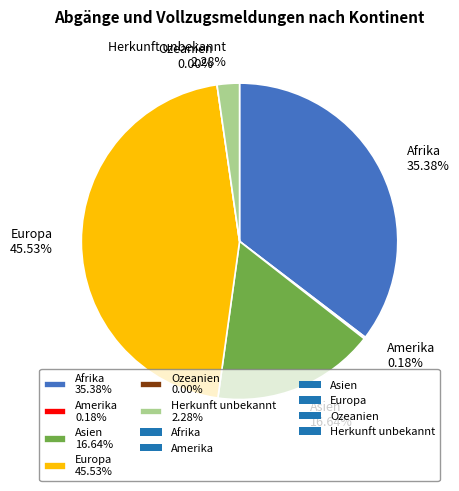

To the nearest percent, what percentage of the pie is Asien?

17%